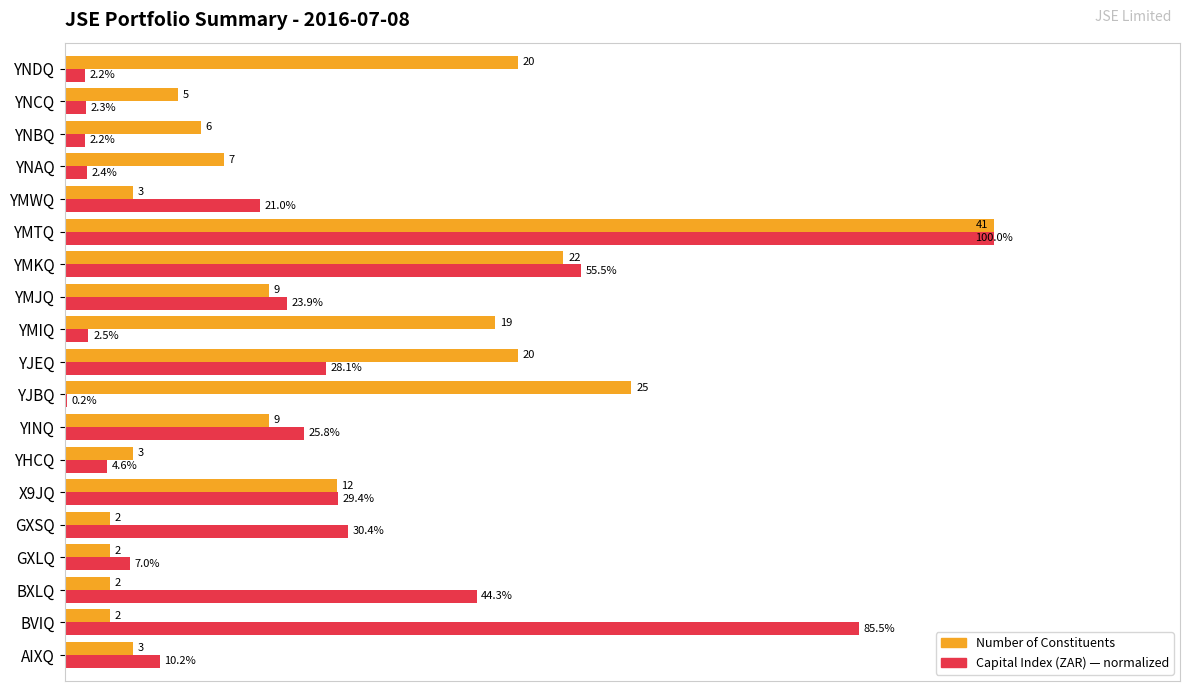

Which series has the largest total across all categories?

Number of Constituents